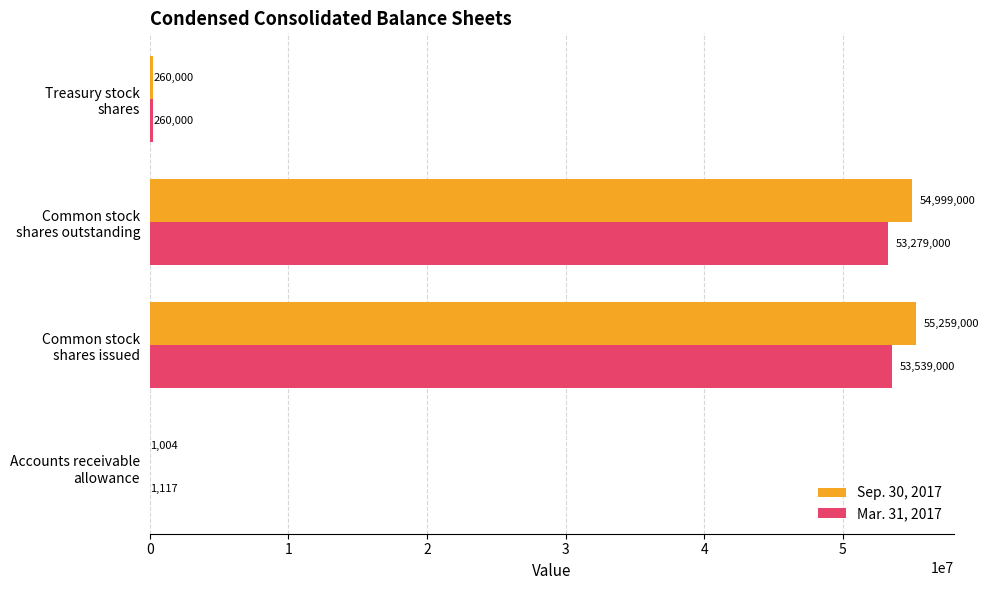

Count the number of categories in the chart.

4